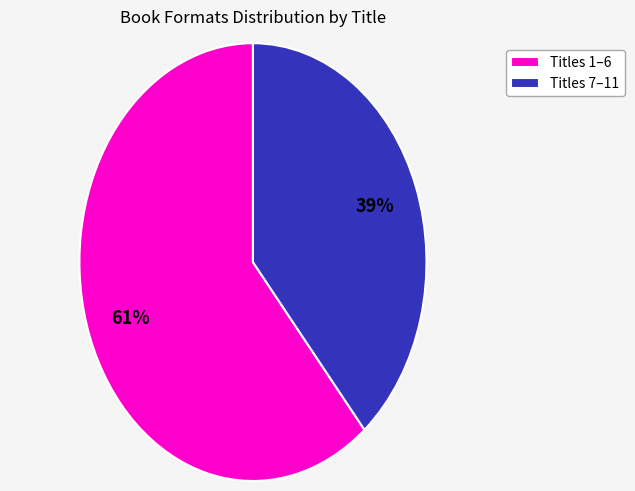

Is Titles 7–11 the majority of the pie?

No